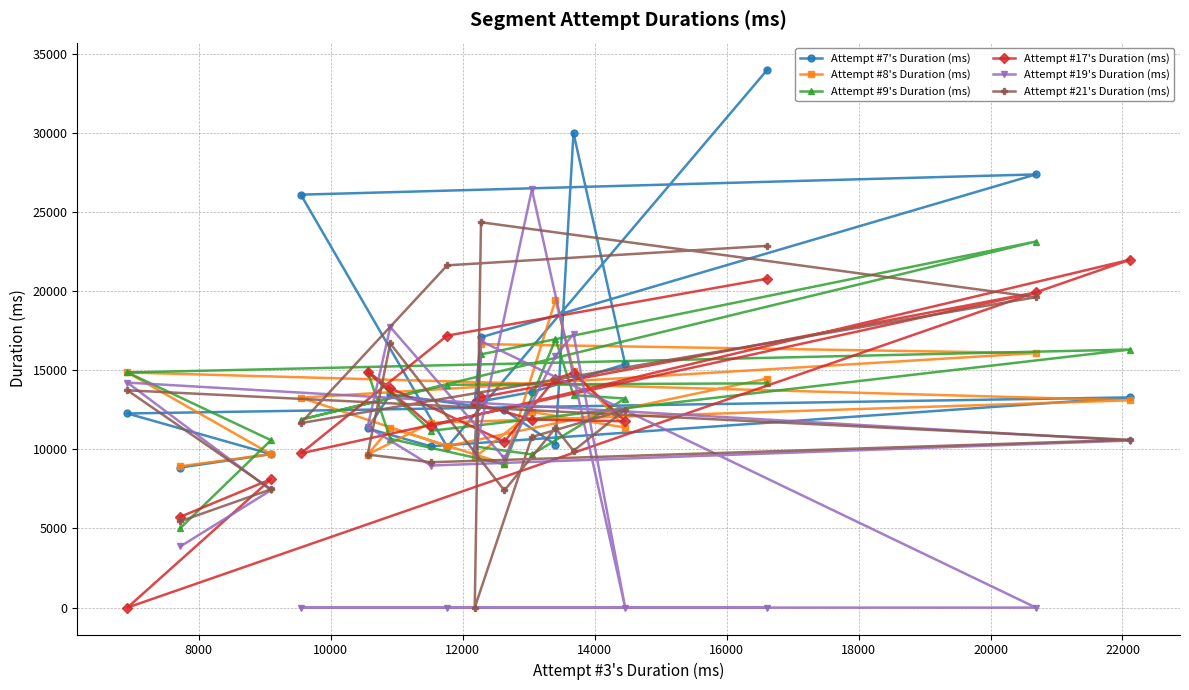

What is the value of the Attempt #19's Duration (ms) point at the 1st from the left?

14215